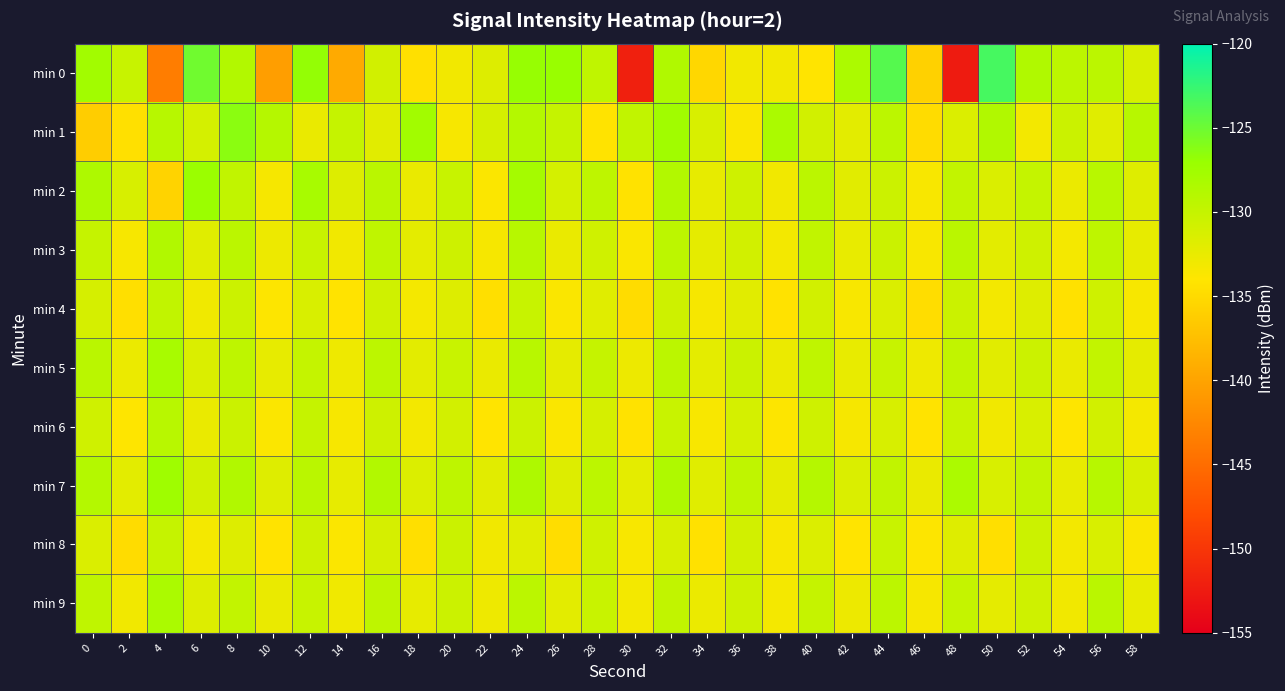

What is the difference between the highest and lowest values at 42?

5.7